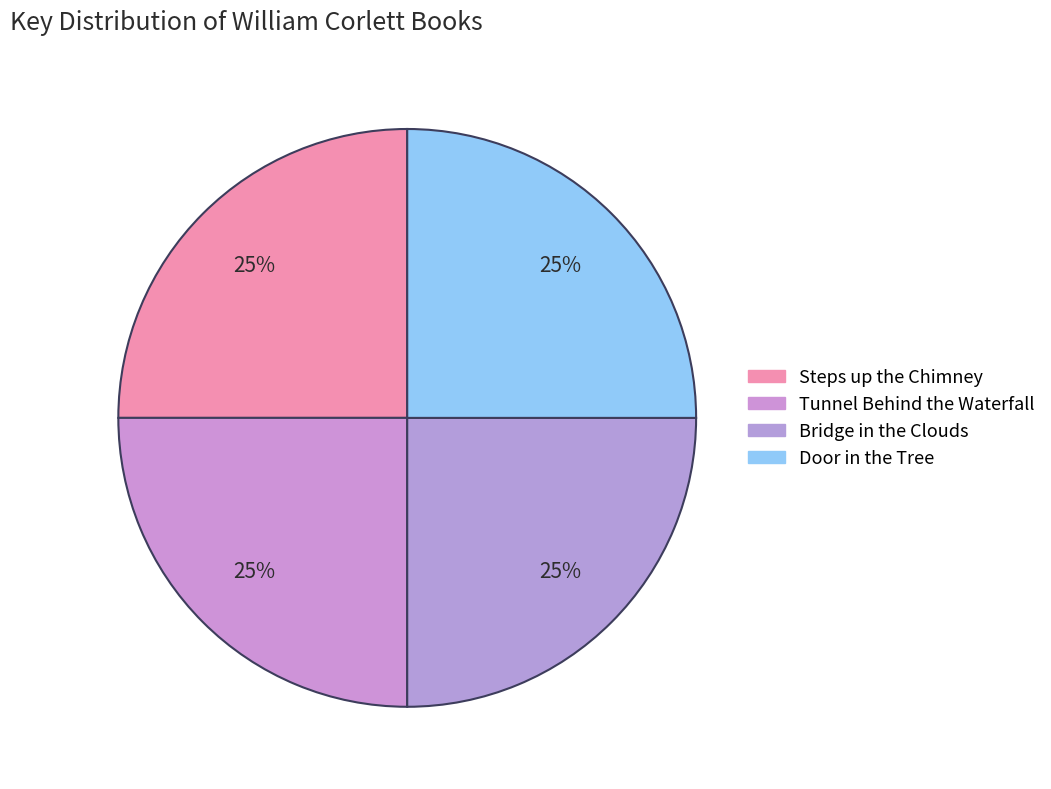

How many segments does this pie chart have?

4